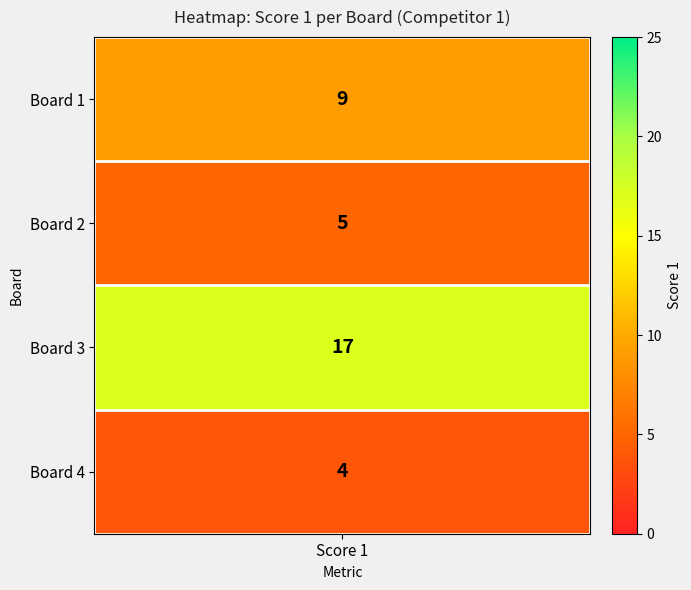

The value at 2 is 25. True or false?

False